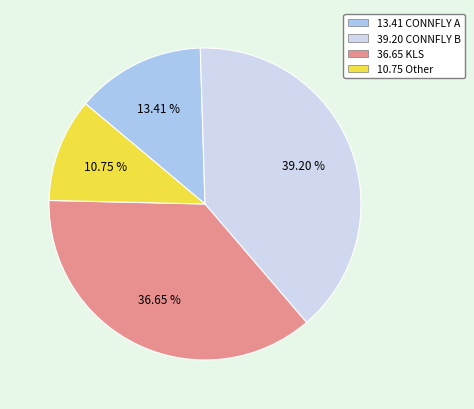

Count the number of slices in the pie.

4